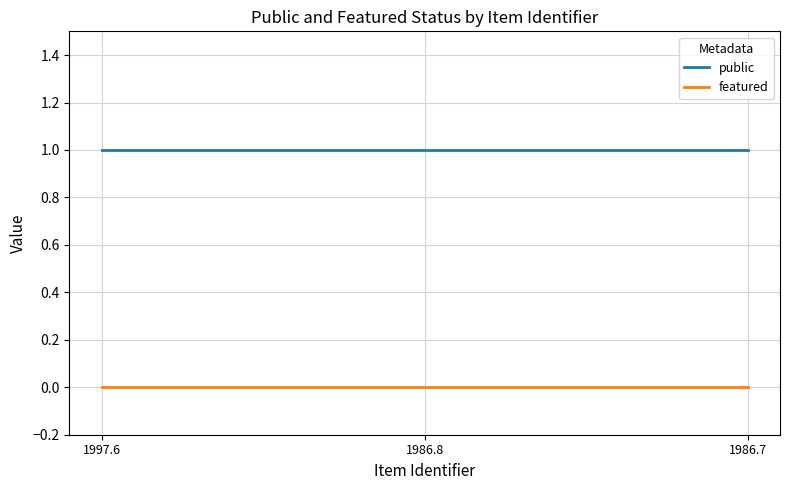

Rank the series by their maximum value, from lowest to highest.

featured, public